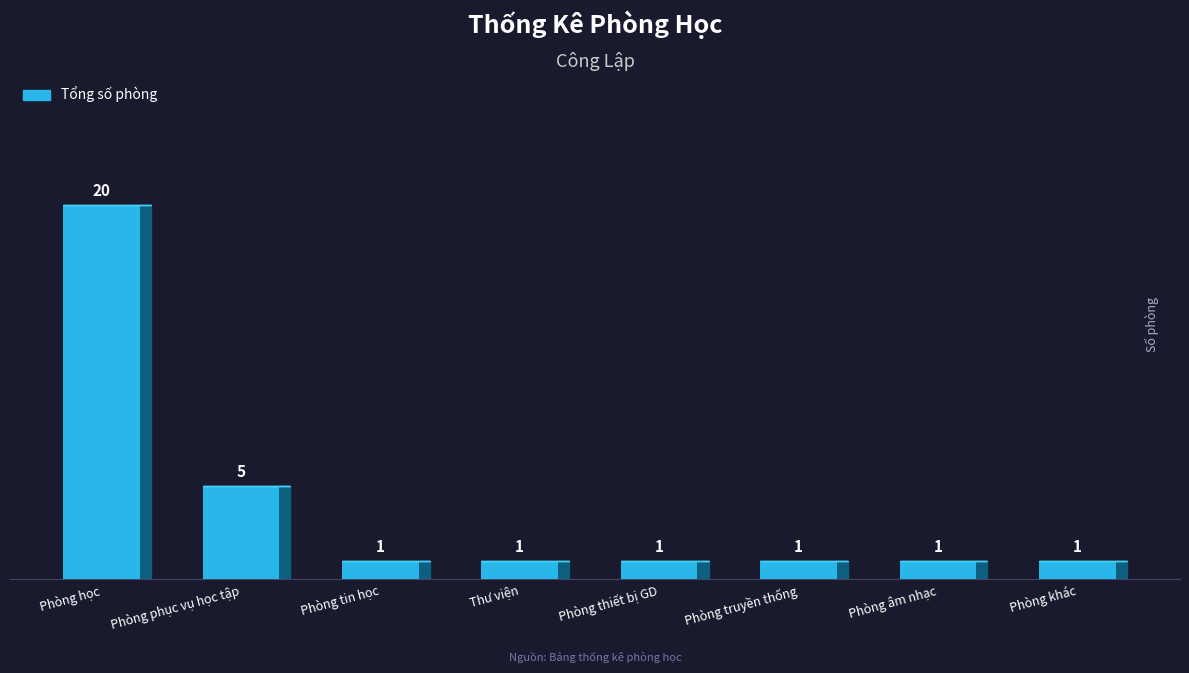

What is the label of the 1st bar from the right?

Phòng khác